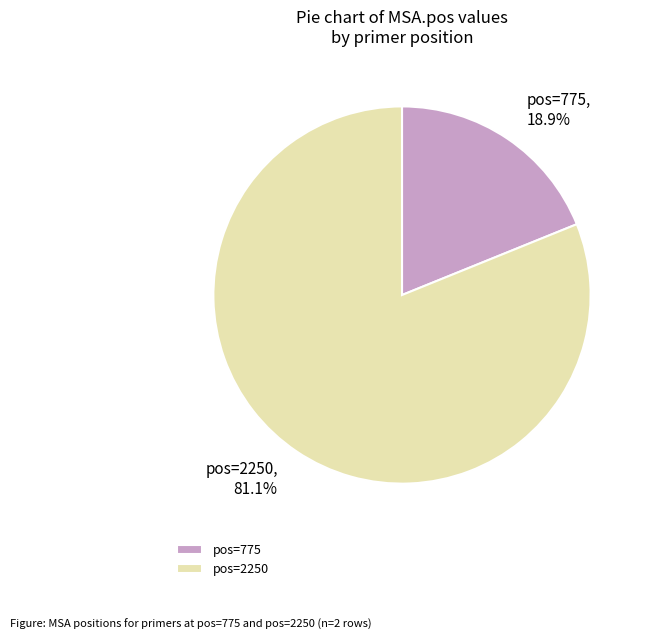

How much of the chart is everything except pos=775?

81.1%